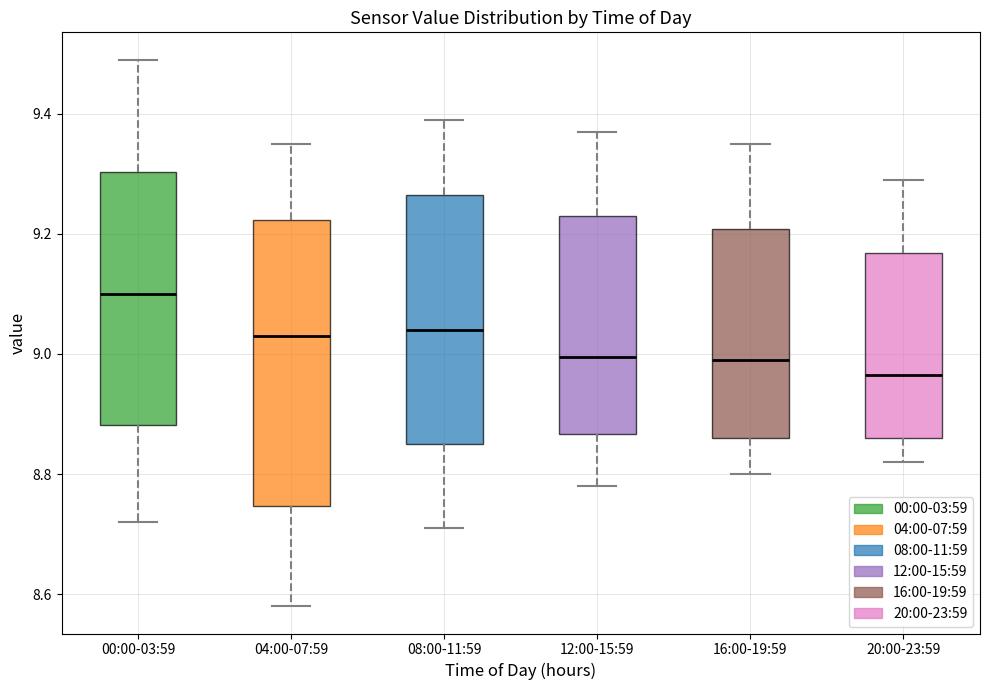

Which box has the highest median line?

00:00-03:59